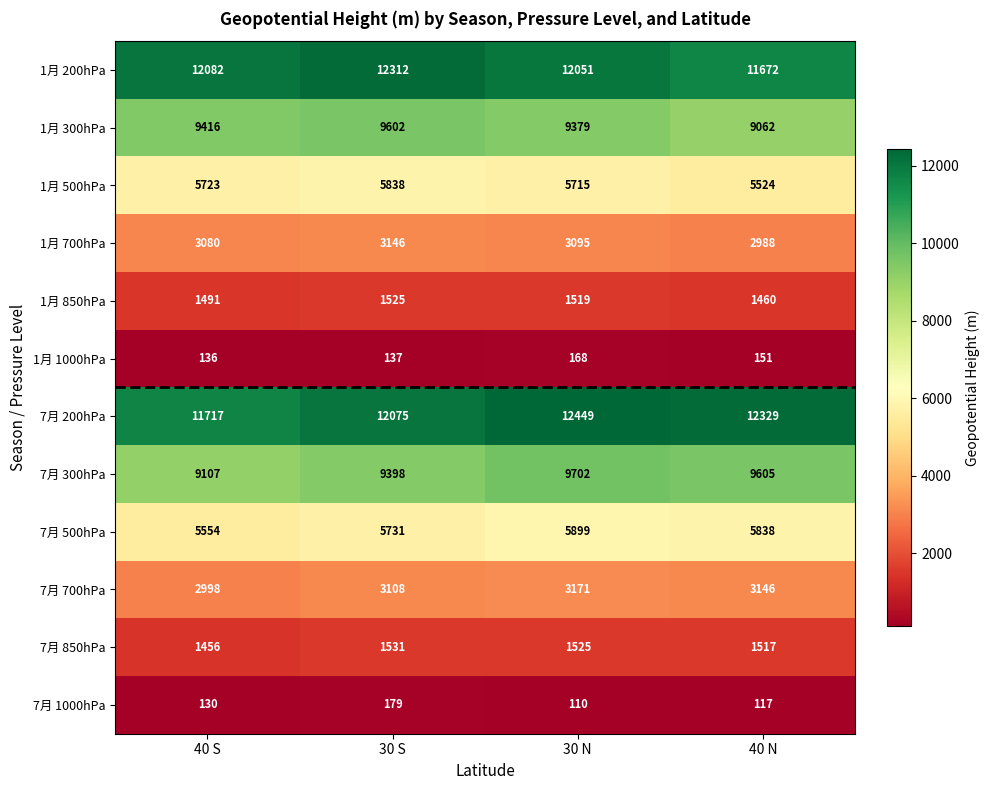

Which series has the largest total across all categories?

7月 200hPa